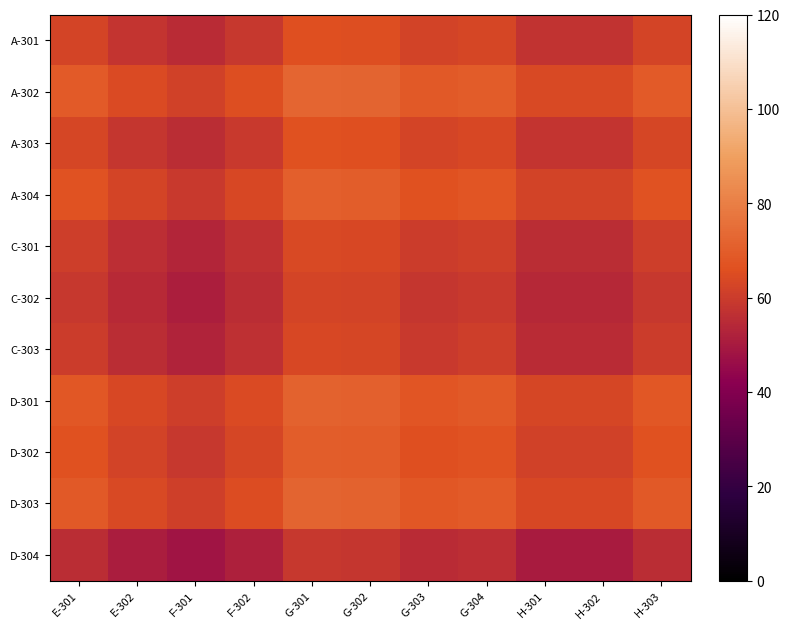

Which label corresponds to the smallest value in the chart?

F-301